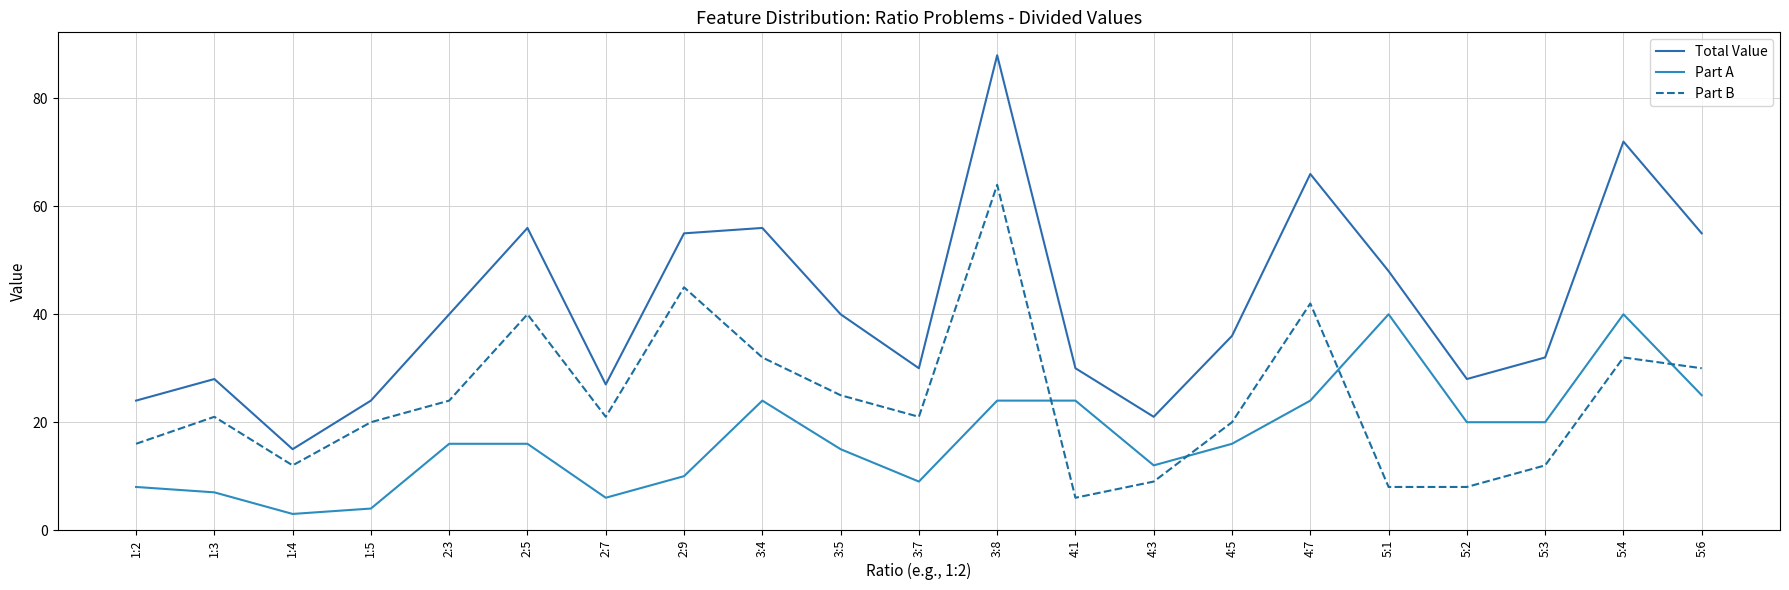

Is it true that Part A equals 12 at 3:7?

False